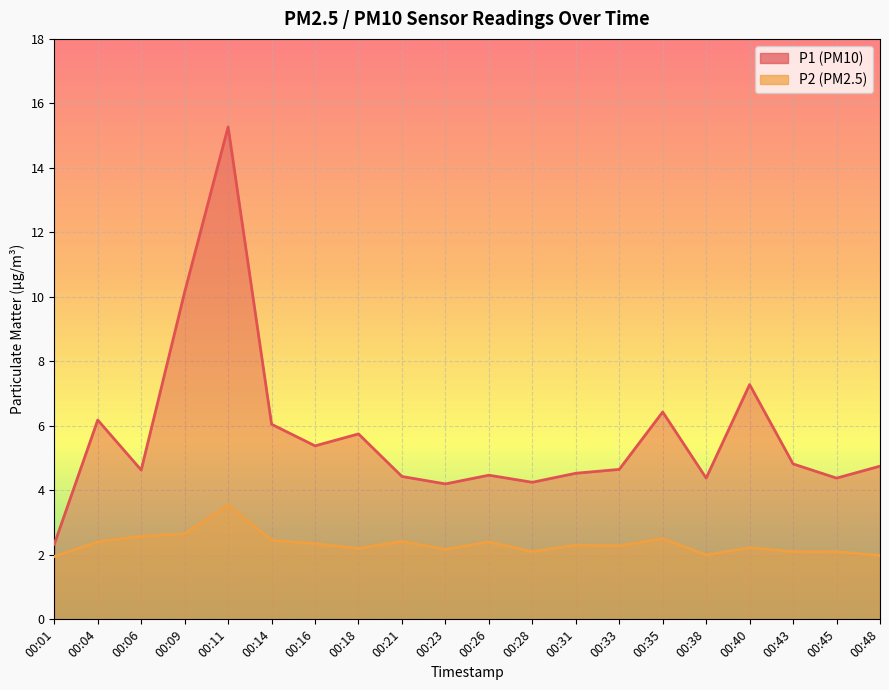

What is the total value across all series at 00:21?

6.8